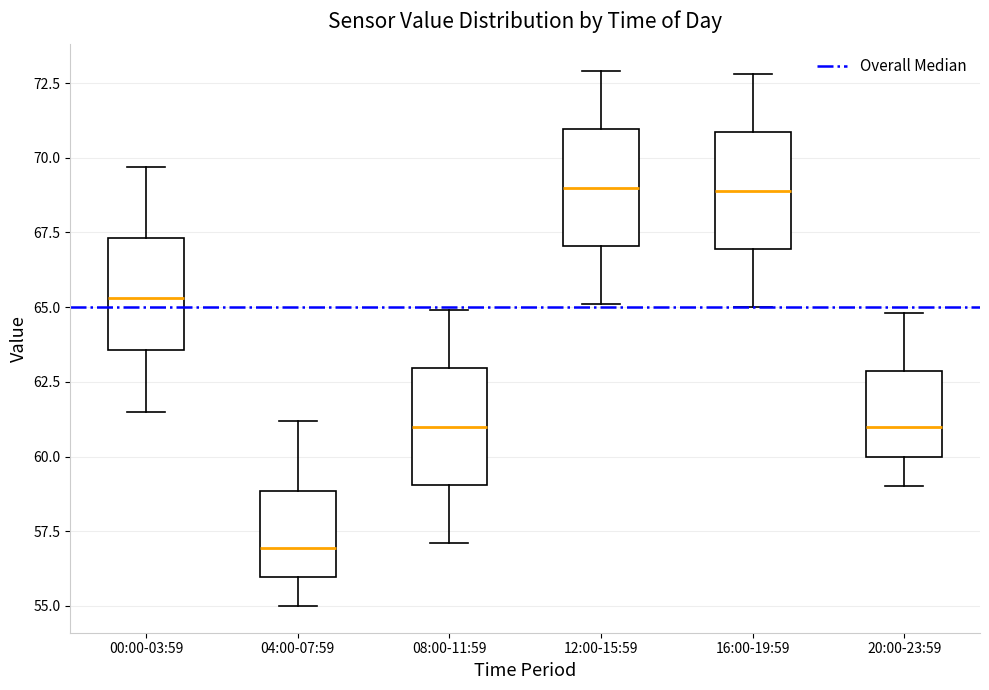

Reading left to right, transcribe this box plot: for each box, give where its median line is, the range the box spans, and where its two whiskers end, as read against the y-axis. The values are not printed on the chart, so give them approximately, as read against the axis.

00:00-03:59: median 65.5, box 63.5 to 67.5, whiskers 61.5 to 69.5
04:00-07:59: median 57.0, box 56.0 to 59.0, whiskers 55.0 to 61.0
08:00-11:59: median 61.0, box 59.0 to 63.0, whiskers 57.0 to 65.0
12:00-15:59: median 69.0, box 67.0 to 71.0, whiskers 65.0 to 73.0
16:00-19:59: median 69.0, box 67.0 to 71.0, whiskers 65.0 to 73.0
20:00-23:59: median 61.0, box 60.0 to 63.0, whiskers 59.0 to 65.0